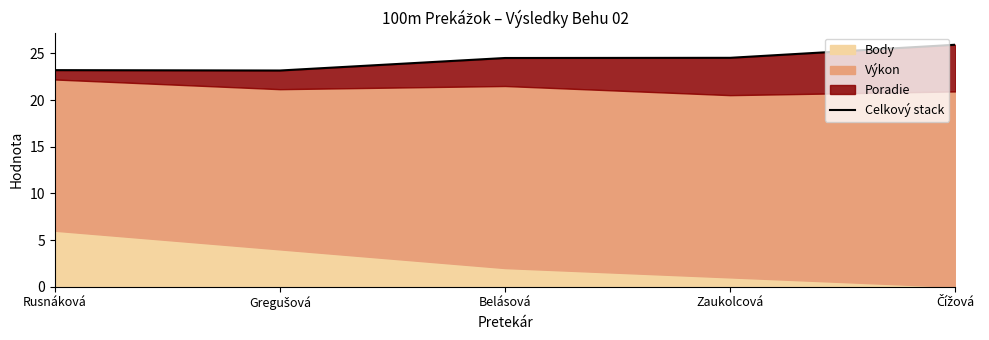

Is it true that the value at Belásová is 24.5?

True